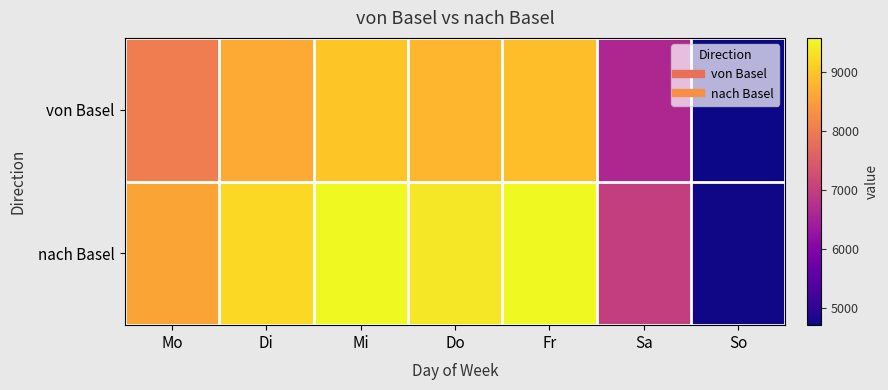

Reading left to right, what are all the values shown in this chart?

von Basel: Mo=8026	Di=8650	Mi=8992	Do=8804	Fr=8904	Sa=6627	So=4717
nach Basel: Mo=8580	Di=9219	Mi=9569	Do=9388	Fr=9580	Sa=6997	So=4746